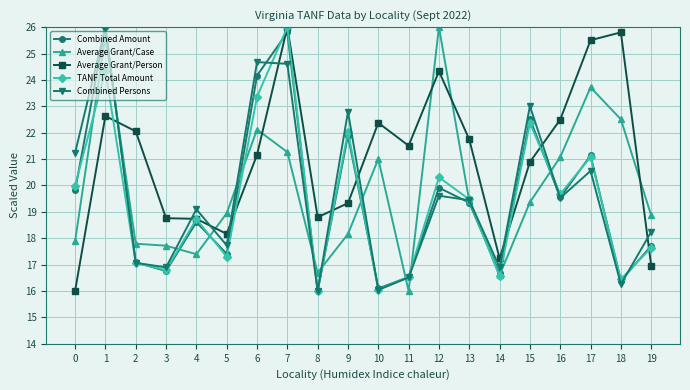

What is the difference between the maximum and minimum values in the Combined Persons series?

10.0